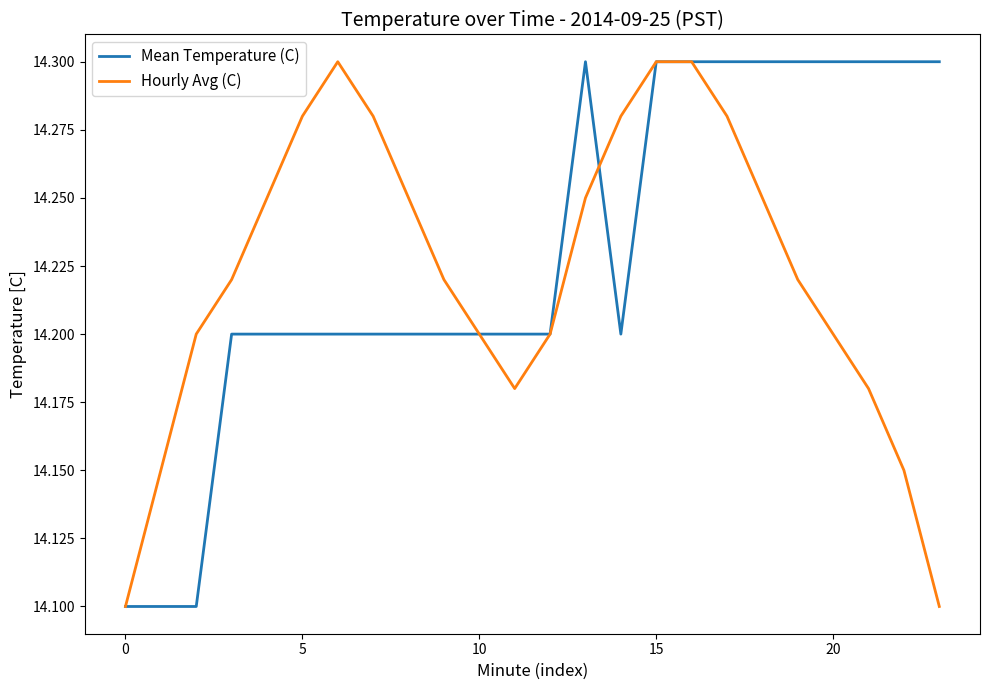

Does the chart have visible grid lines?

No